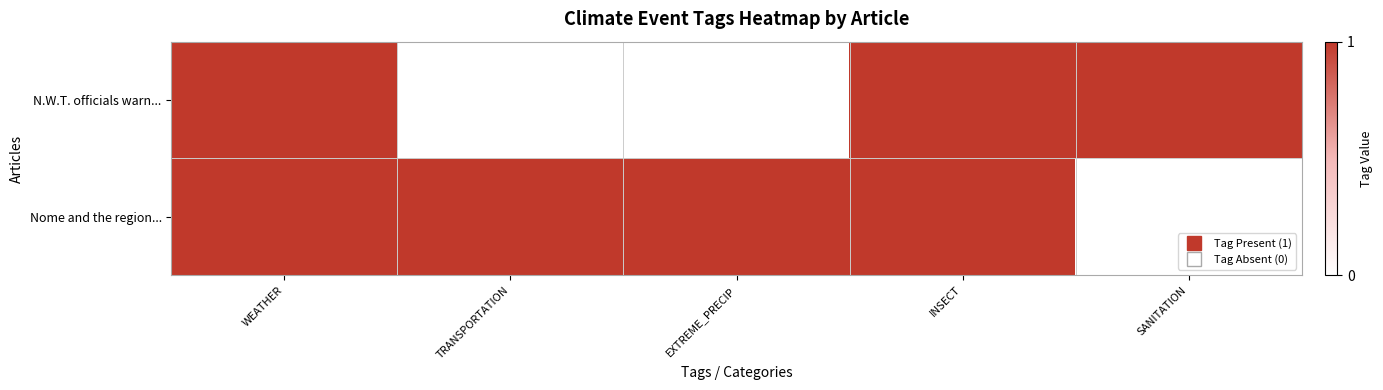

What is the difference between the highest and lowest values at TRANSPORTATION?

1